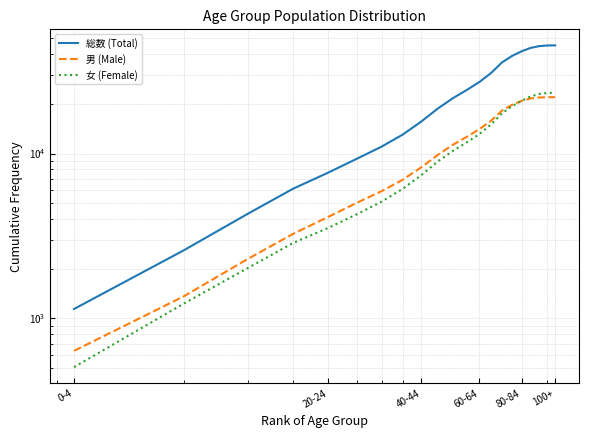

How many data points in 男 (Male) are less than 11318?

10